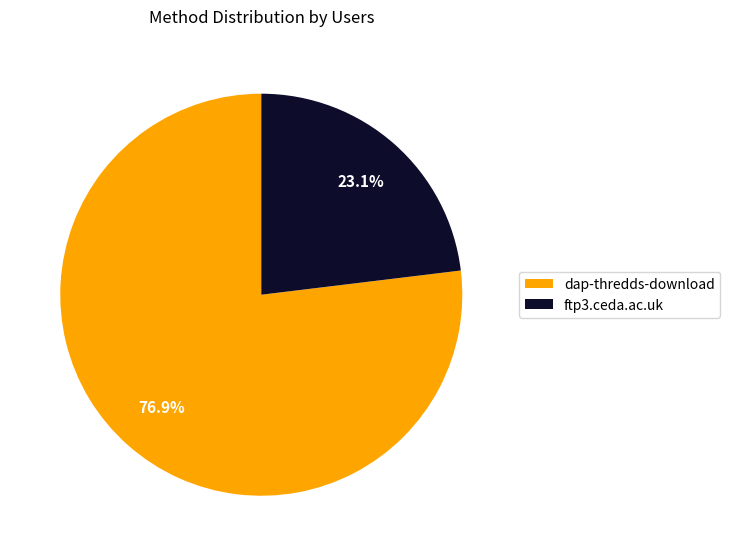

Count the number of slices in the pie.

2